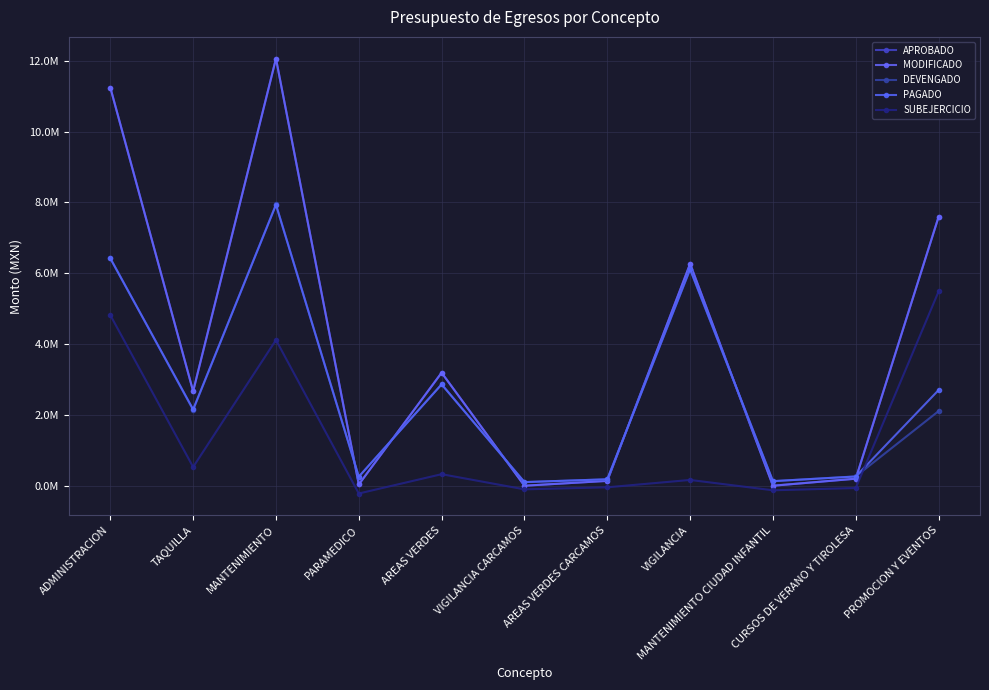

At which category is the sum across all series the highest?

MANTENIMIENTO